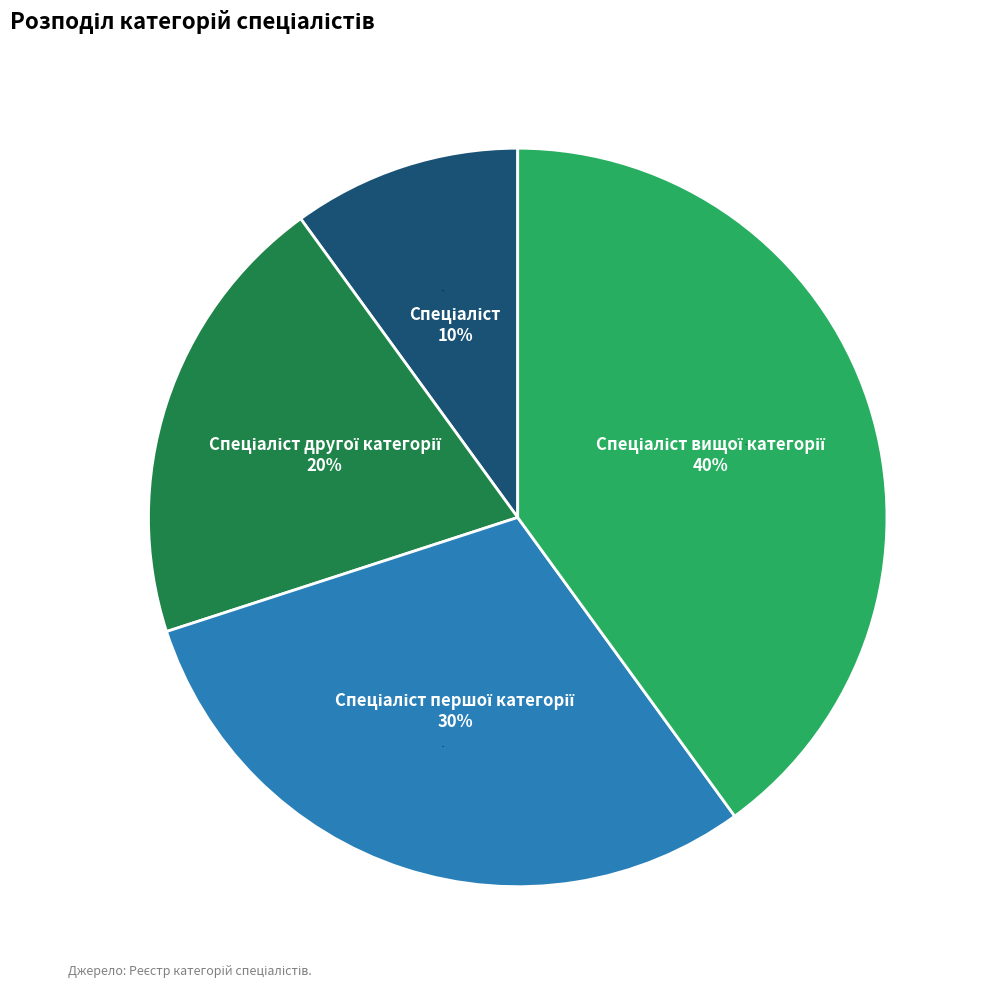

The Спеціаліст першої категорії slice represents 21% of the pie. True or false?

False